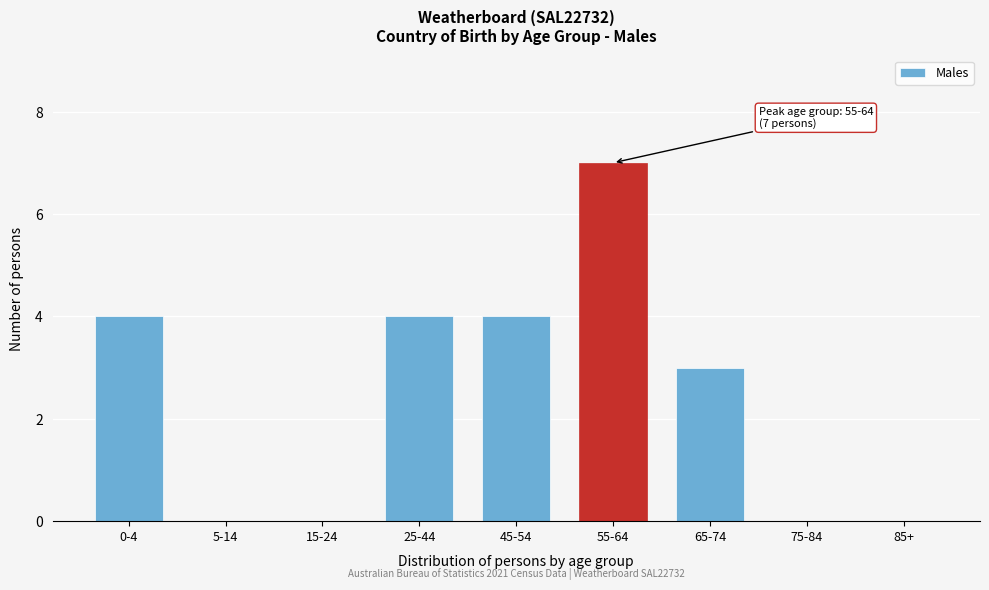

Reading left to right, transcribe all the data shown in this chart.

0-4=4	5-14=0	15-24=0	25-44=4	45-54=4	55-64=7	65-74=3	75-84=0	85+=0